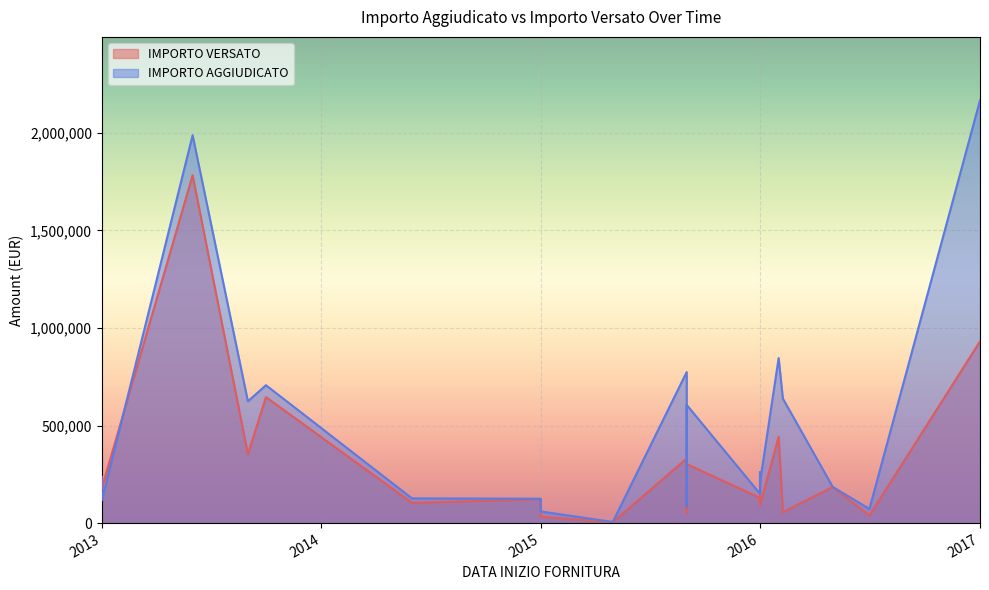

Which series has the widest spread of values?

IMPORTO AGGIUDICATO